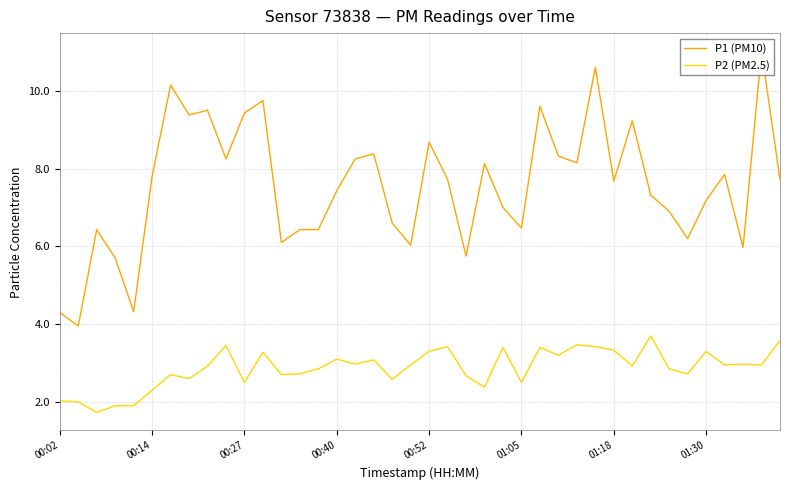

Does the chart display data point markers on the line(s)?

No